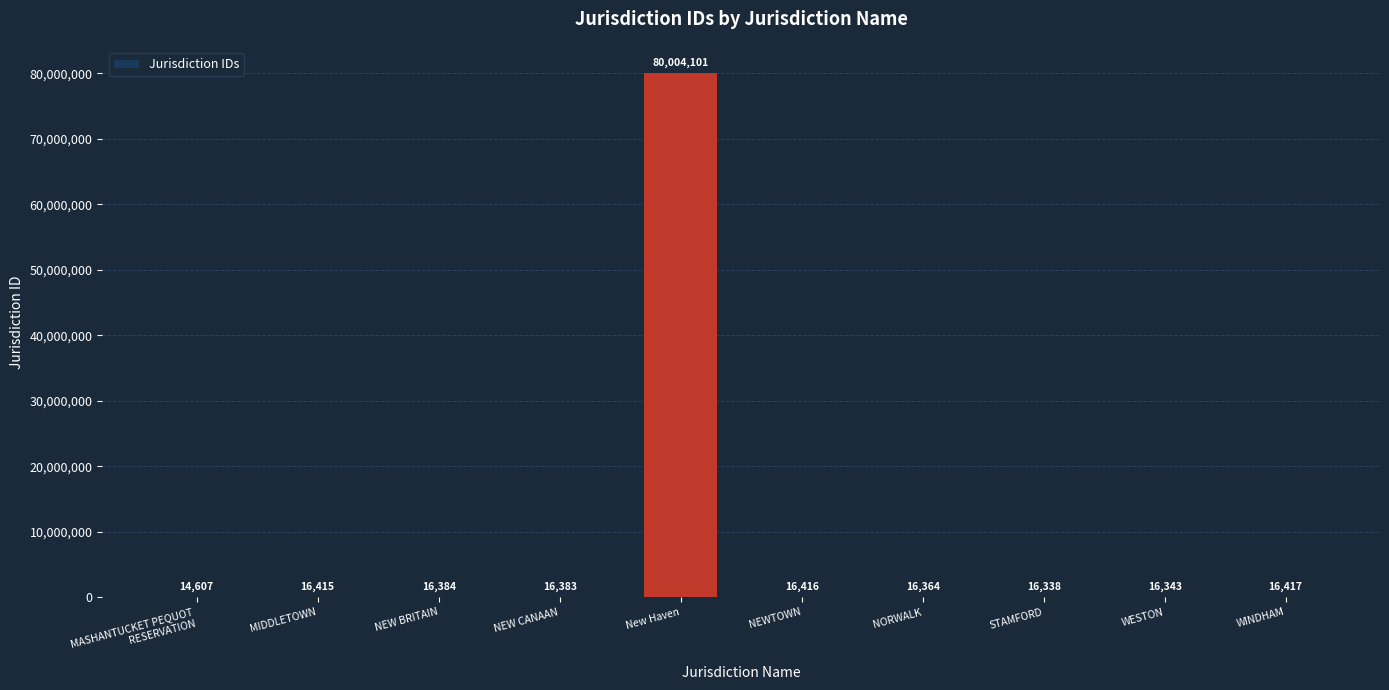

What is the greatest value displayed?

80004101